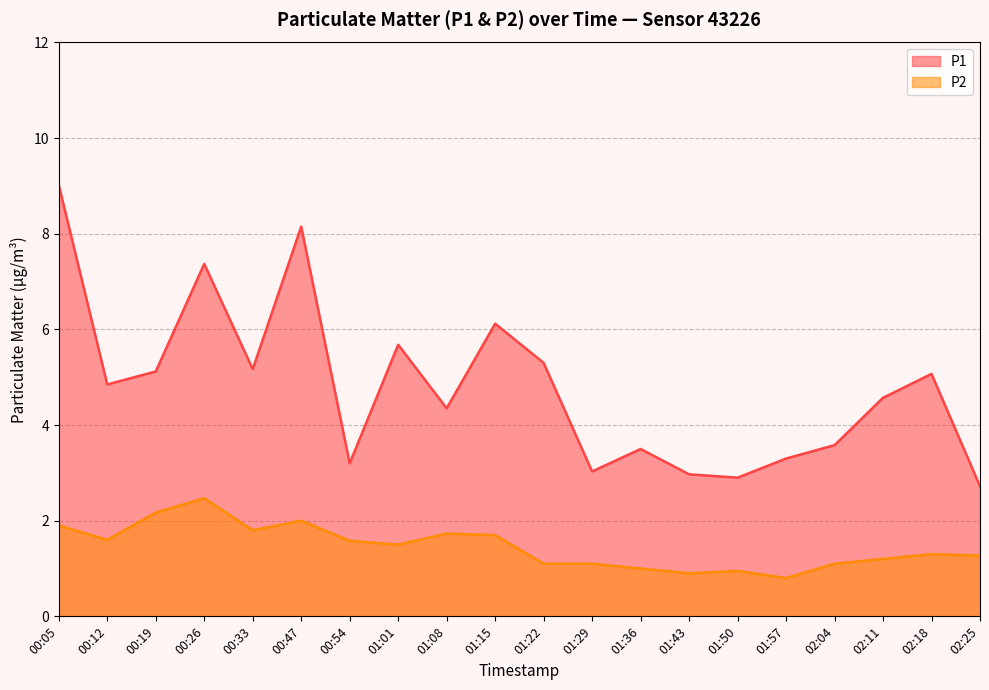

What are all the series names shown in the legend?

P1, P2